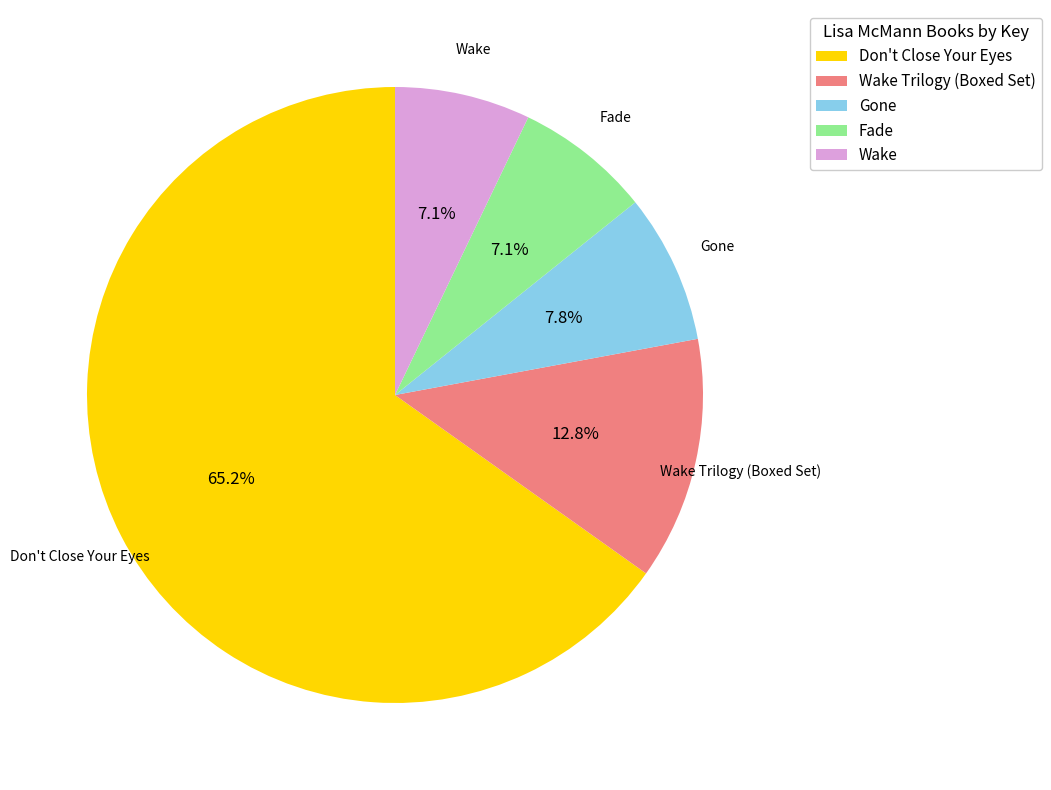

Does any single category account for the majority?

Yes